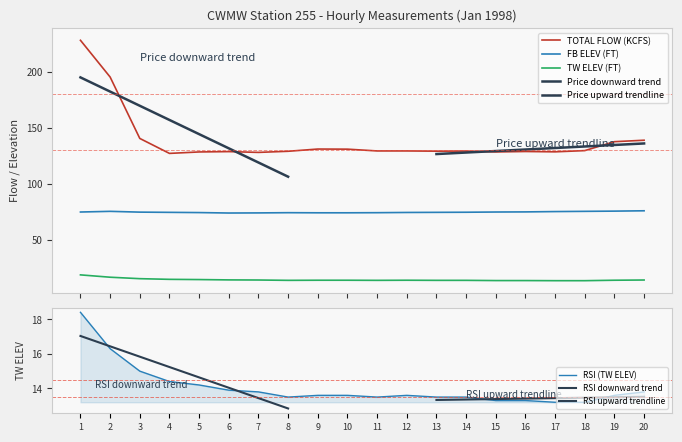

What is the maximum value for TOTAL FLOW (KCFS)?

228.5